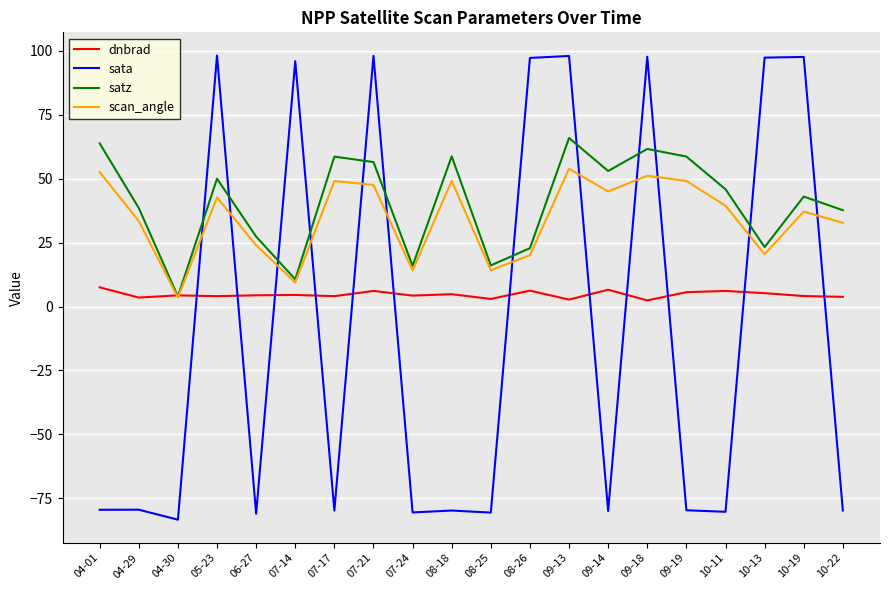

What position from the right is 09-18?

6